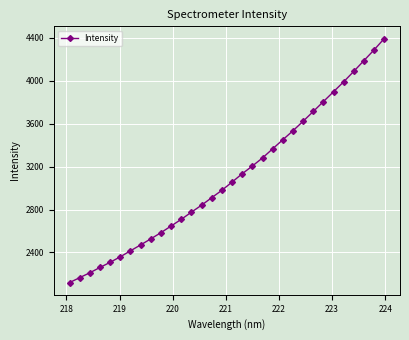

What is the smallest value displayed?

2120.0